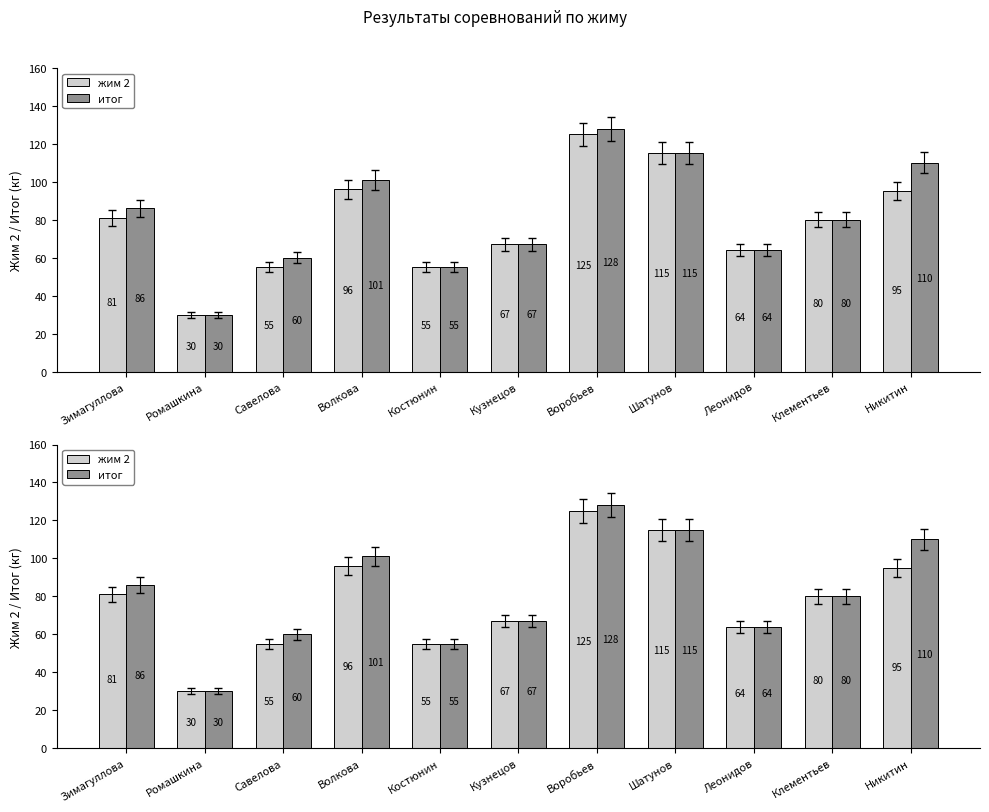

Reading right to left, list all the values displayed in this chart.

жим 2: 95	80	64	115	125	67	55	96	55	30	81
итог: 110	80	64	115	128	67	55	101	60	30	86